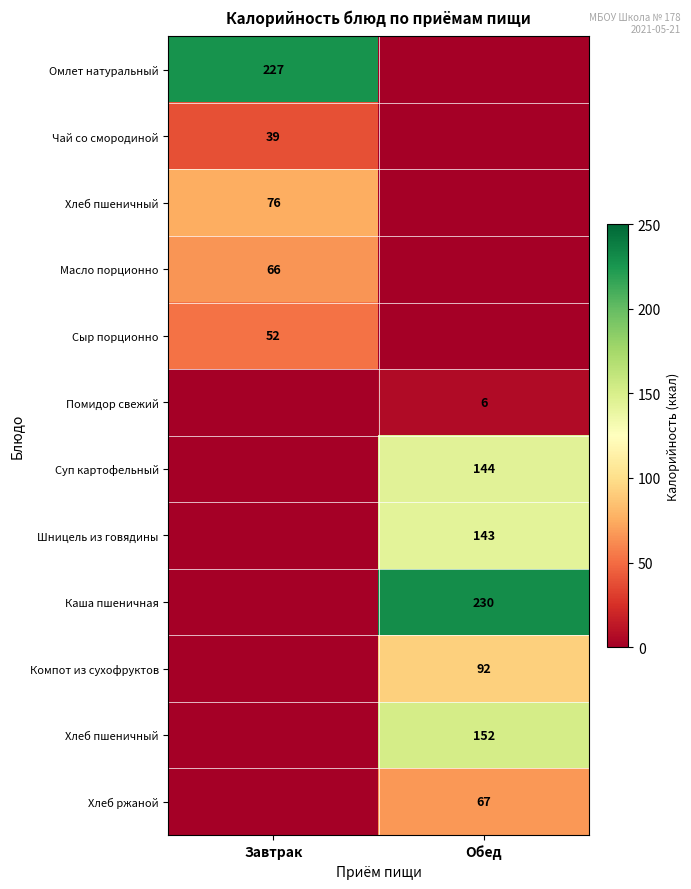

What is the spread (max minus min) of values at Завтрак?

227